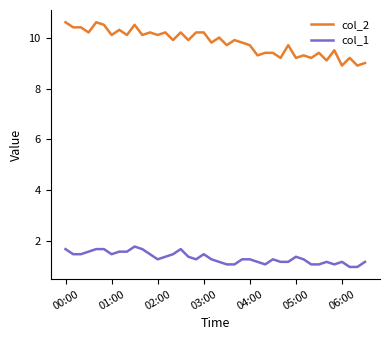

True or false: col_1 and col_2 cross at least once.

False